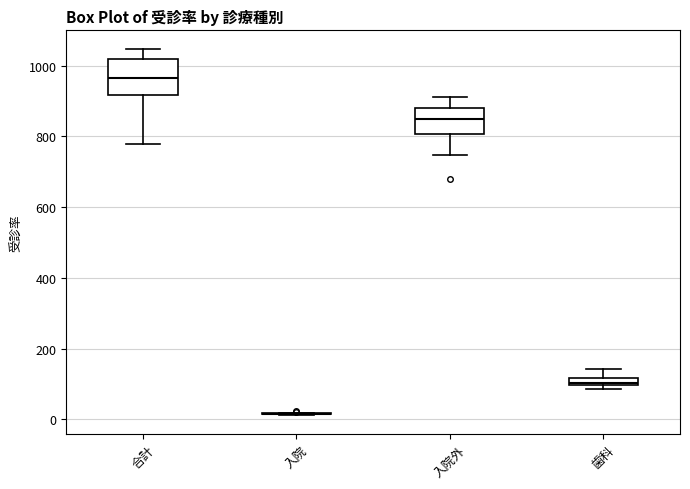

Which box is the tallest, from its lower edge to its upper edge?

合計